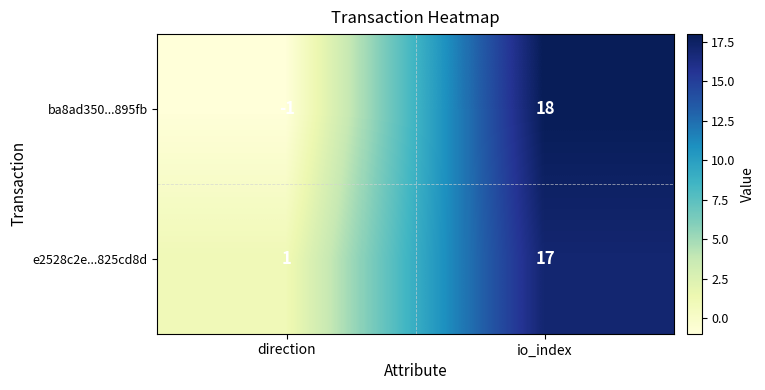

Reading right to left, transcribe all the data shown in this chart.

ba8ad350...895fb: 18	-1
e2528c2e...825cd8d: 17	1